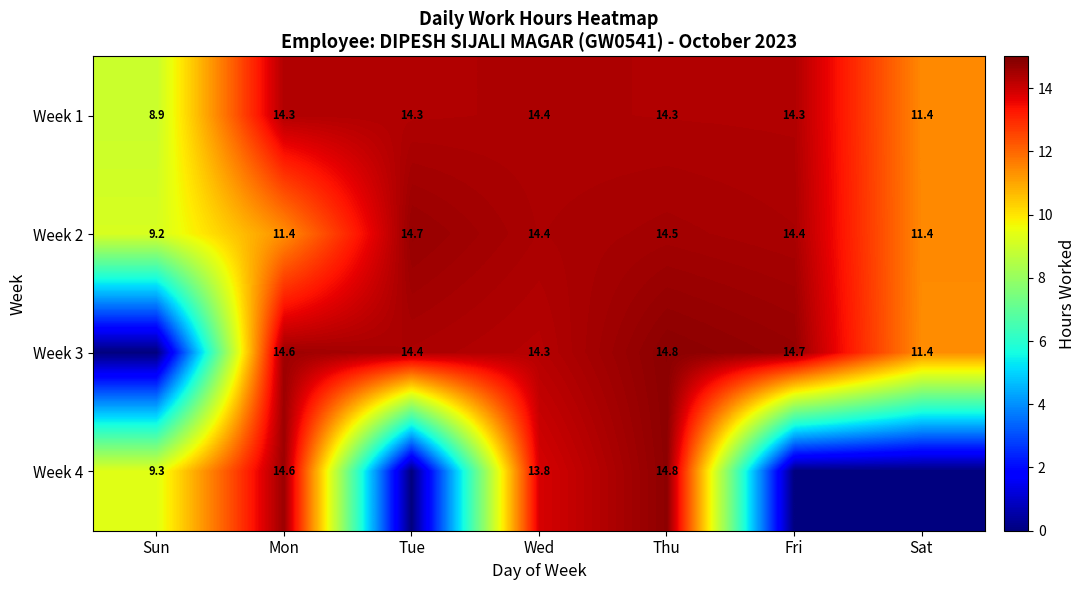

Which label corresponds to the smallest value in the chart?

Sun